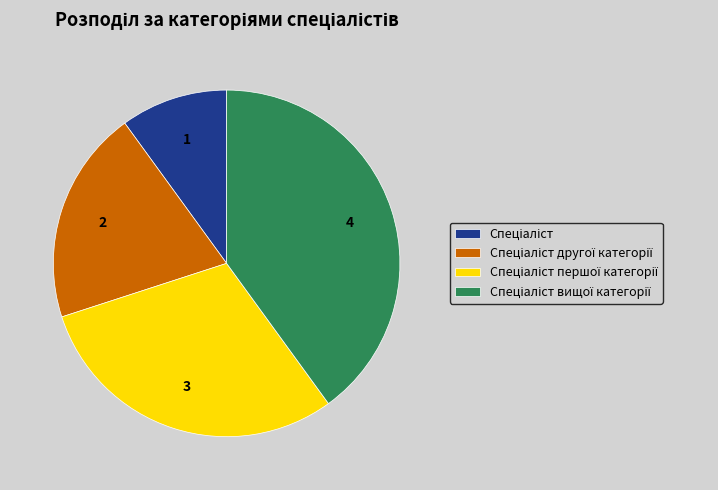

Does any single category account for the majority?

No